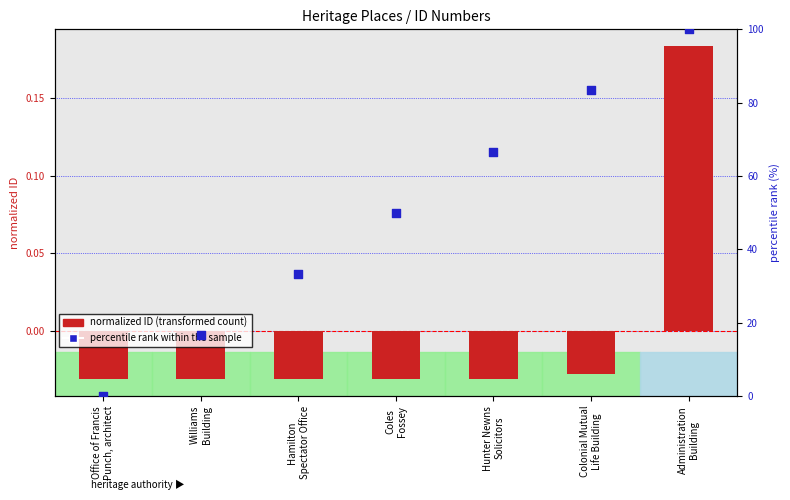

At which category is the sum across all series the highest?

Administration
Building